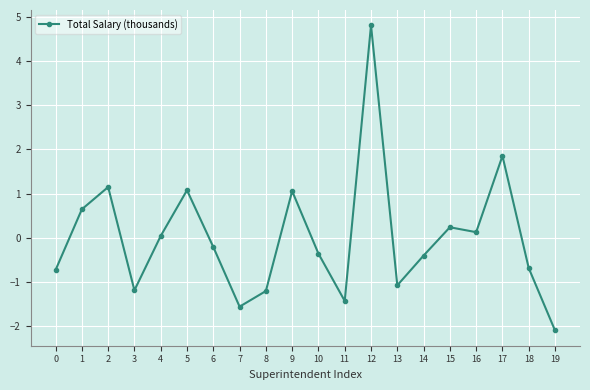

Which has a higher value, 3 or 10?

10